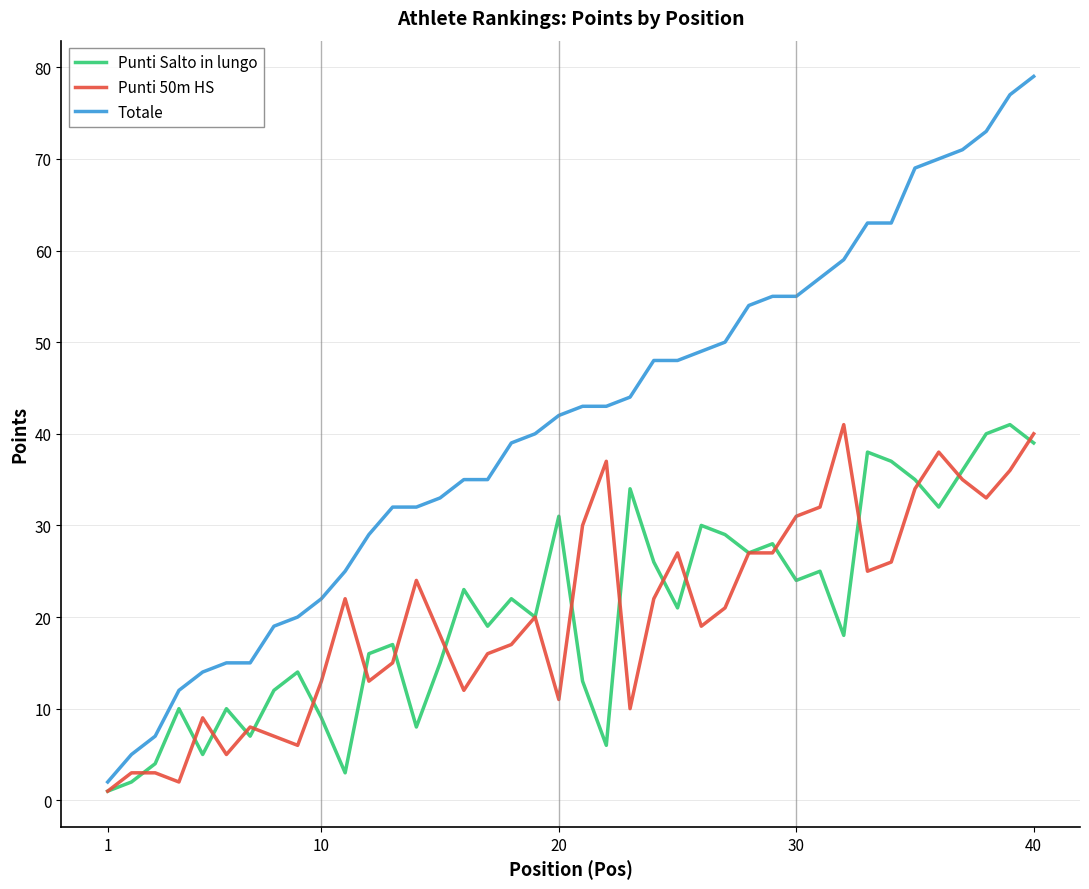

What are all the series names shown in the legend?

Punti Salto in lungo, Punti 50m HS, Totale